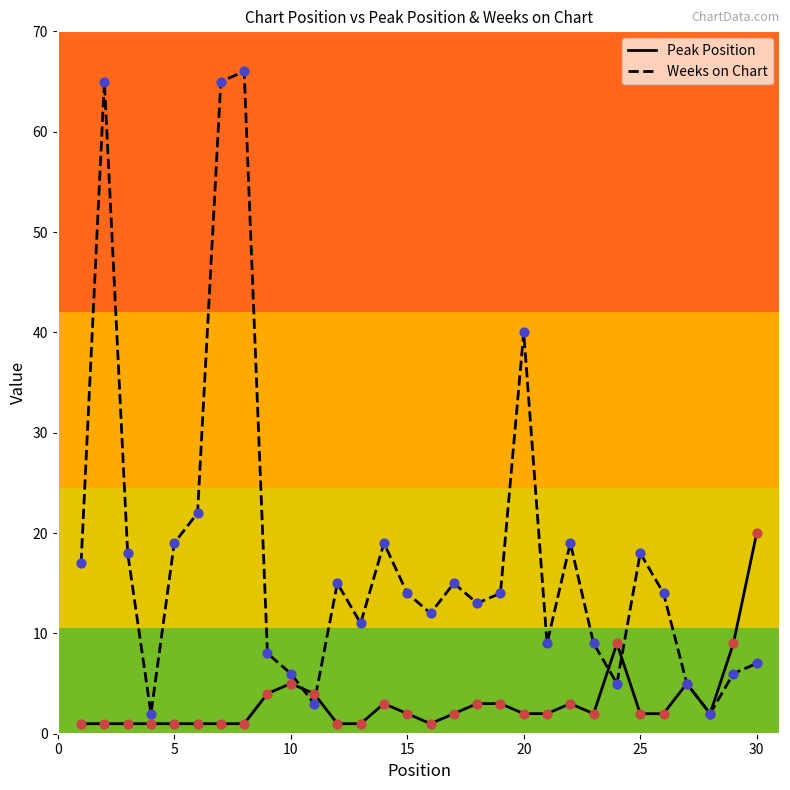

Which series has the largest total across all categories?

Weeks on Chart